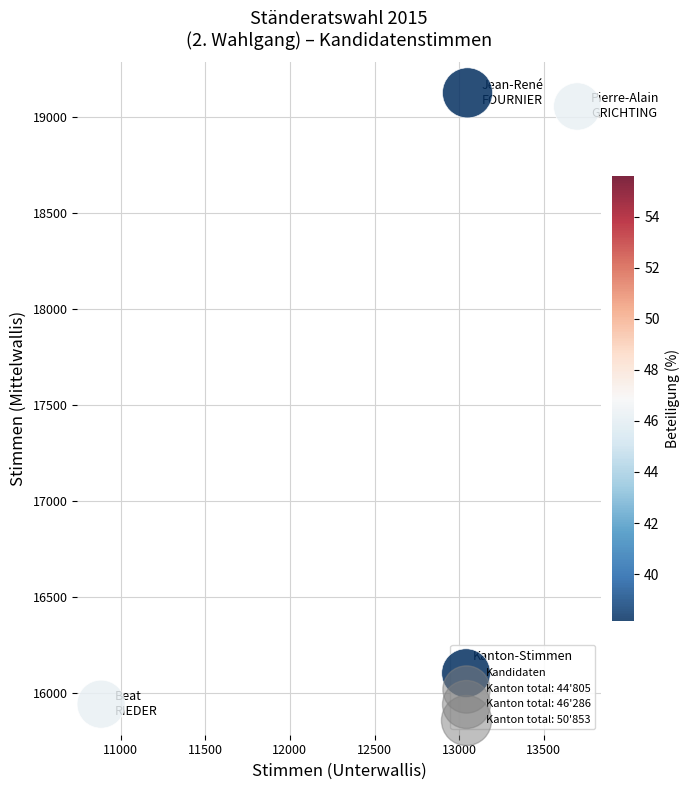

What is the range of X values (max minus min)?

2812